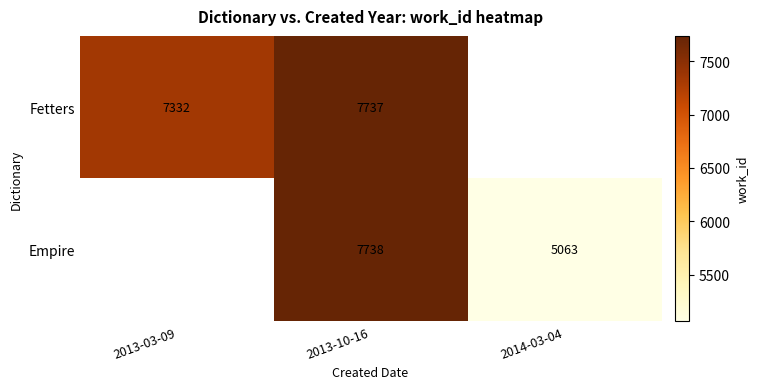

At 2013-10-16, list the series in order from largest to smallest.

Empire, Fetters